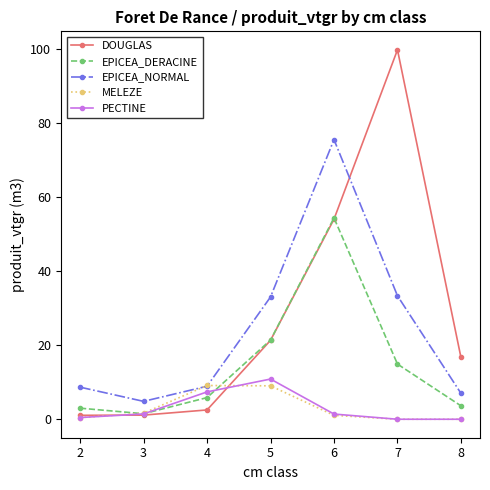

What is the sum of the PECTINE values at 5 and 3?

12.3